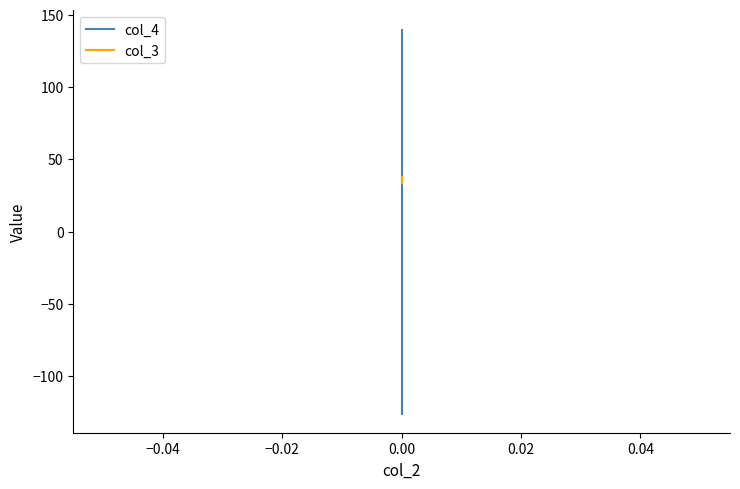

The value of col_4 at 0.00 is 233.3. True or false?

False